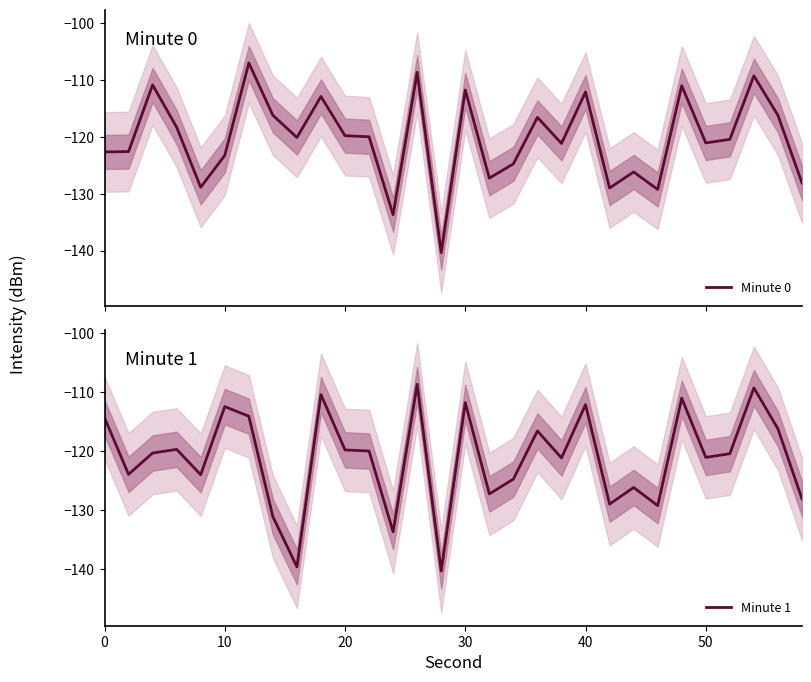

Is it true that Minute 1 equals -55.3 at 0?

False